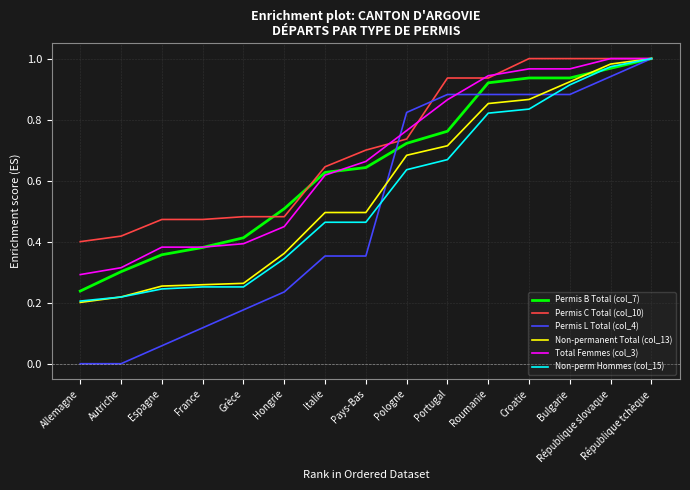

Between France and République tchèque, which series saw the biggest shift?

Permis L Total (col_4)